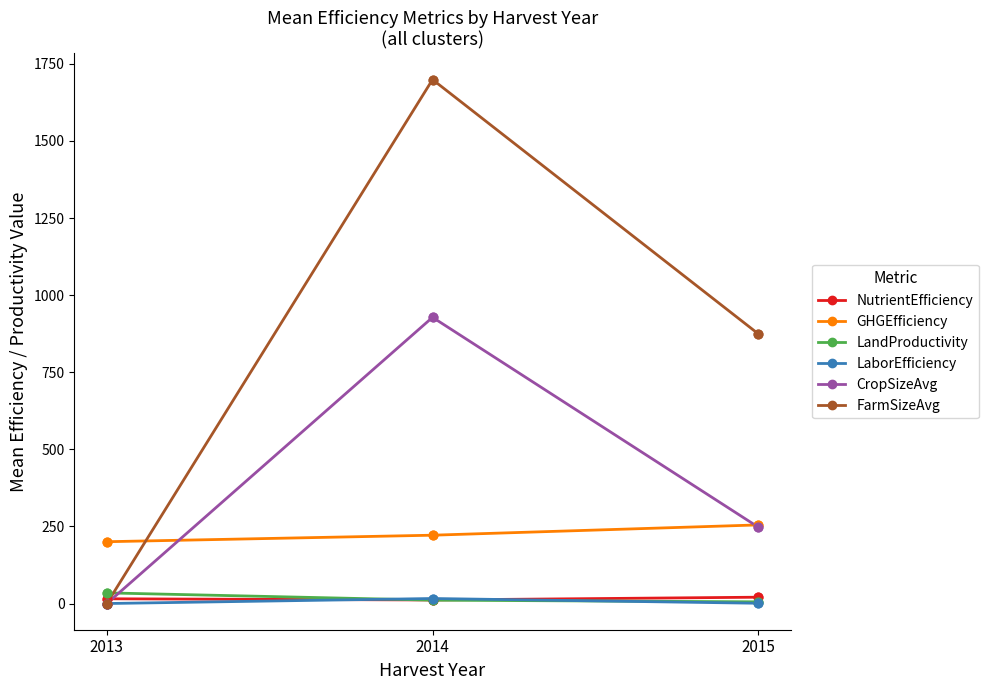

Which series changed the most between 2014 and 2015?

FarmSizeAvg